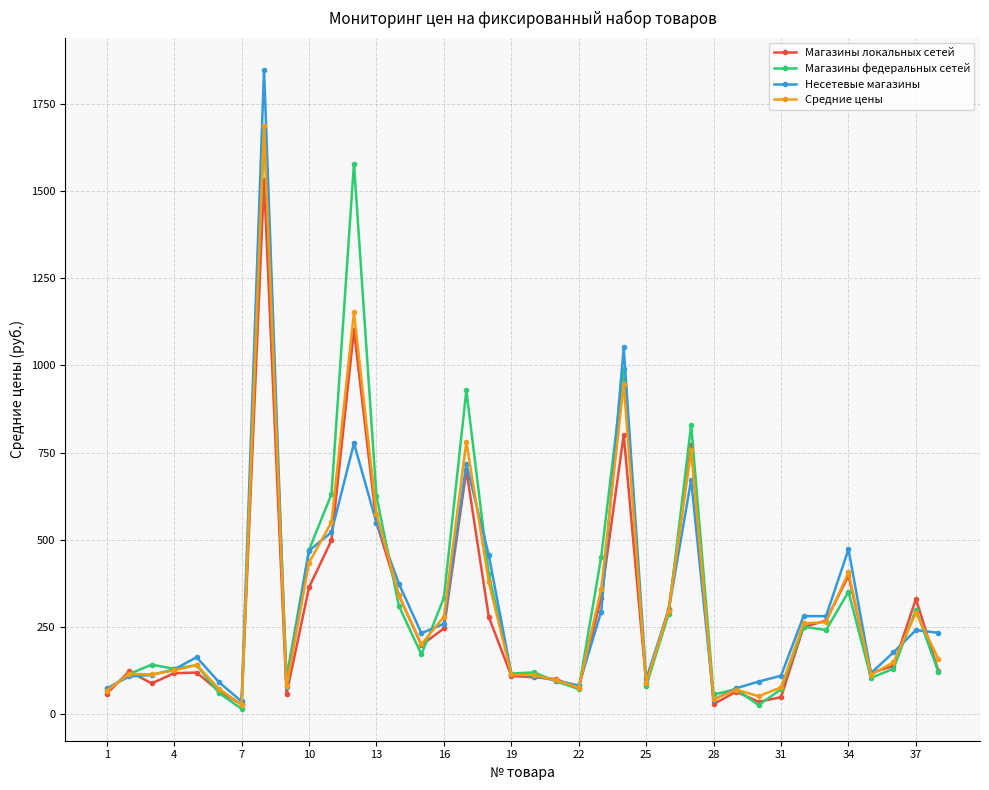

What is the value of the Несетевые магазины point at the 16th from the left?

258.0